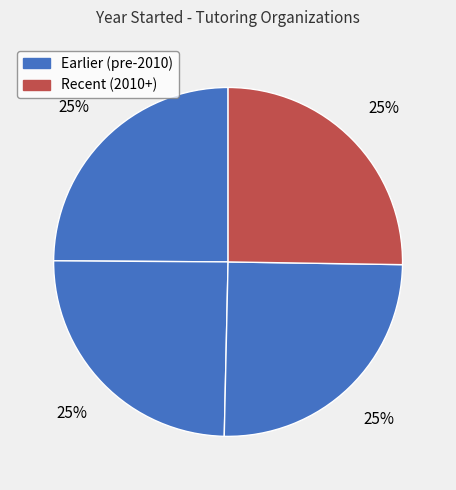

How many slices are in this pie chart?

4